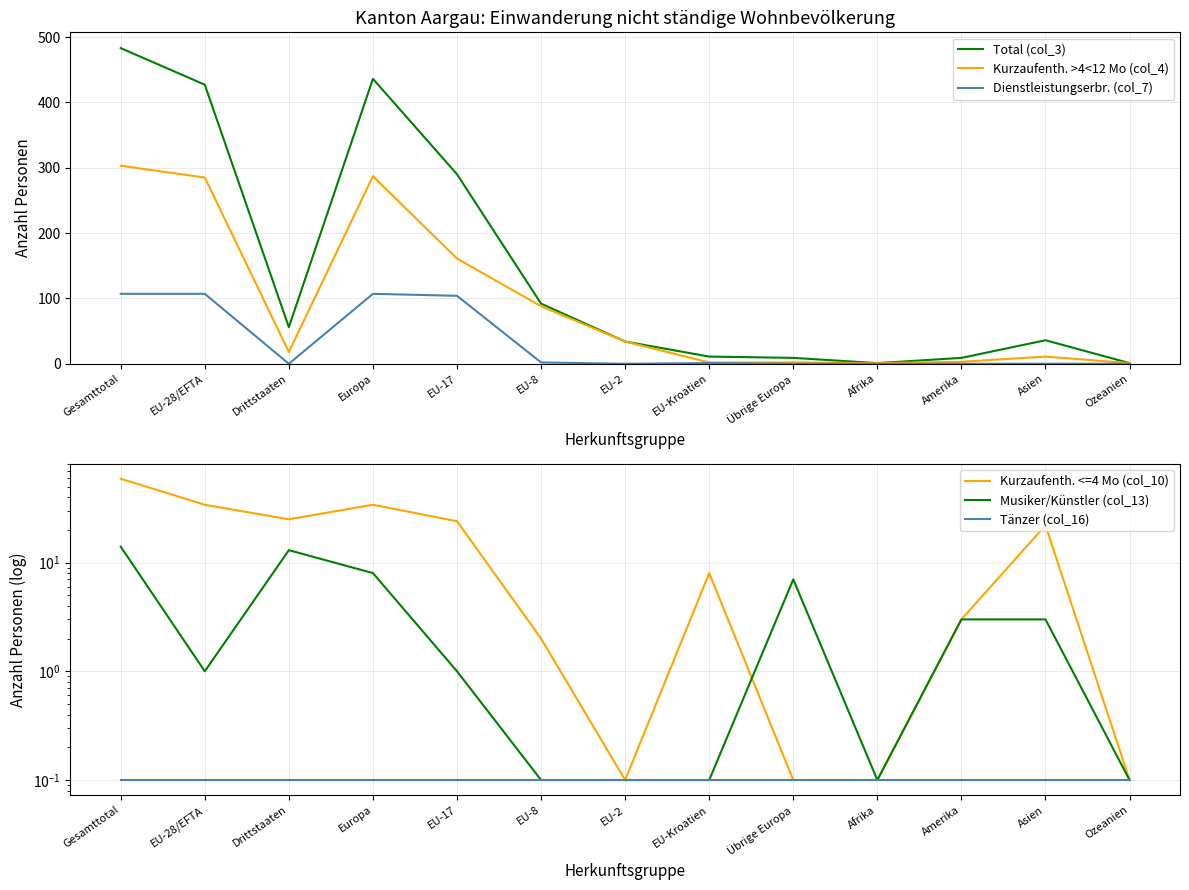

True or false: Musiker/Künstler (col_13) has more than 2 points higher than both neighbors.

False